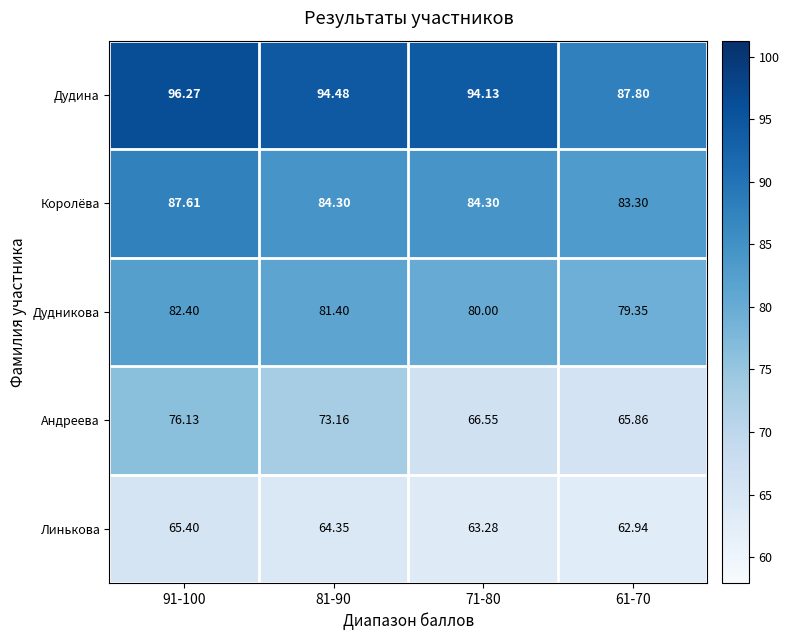

Rank the series at 81-90 from lowest to highest value.

Линькова, Андреева, Дудникова, Королёва, Дудина